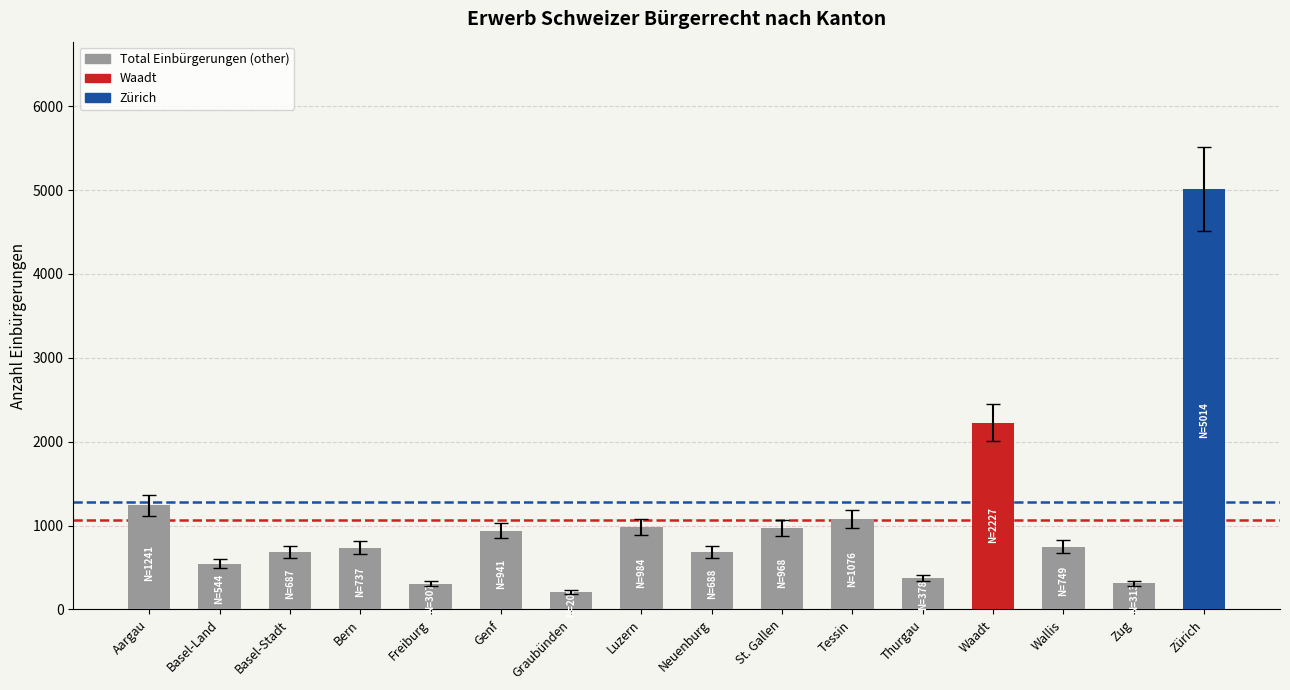

Where does the data first go above 749?

Aargau